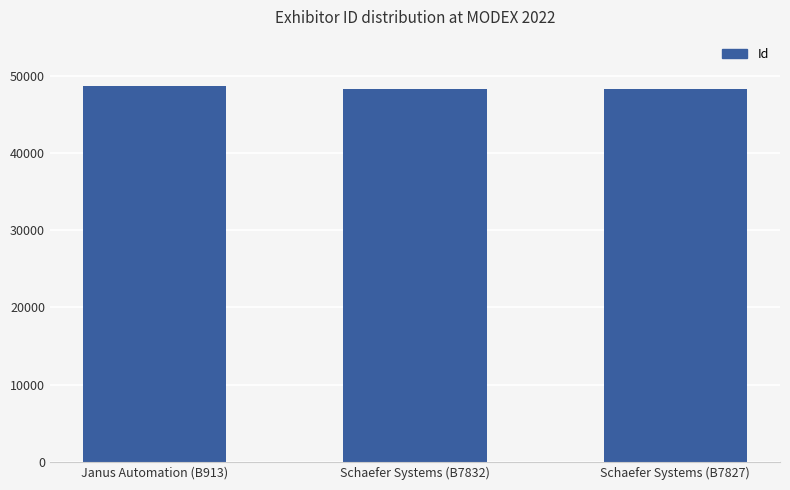

The chart shows a value of 32956 at Janus Automation (B913). True or false?

False